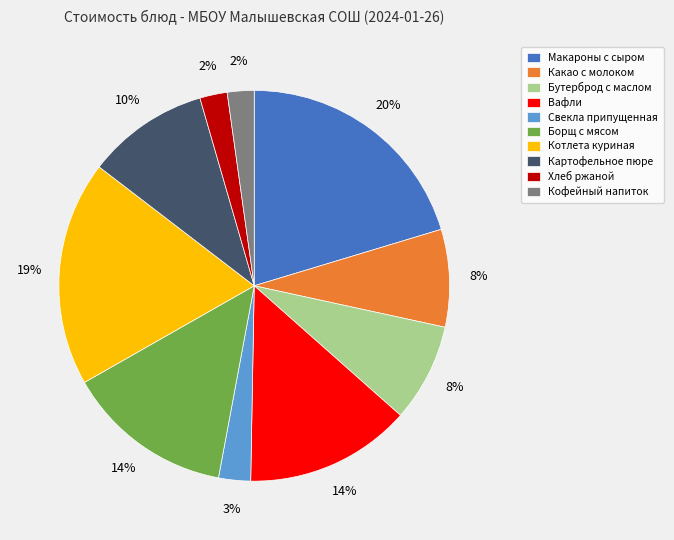

To the nearest percent, what is the difference between the largest and smallest slice percentages?

18%